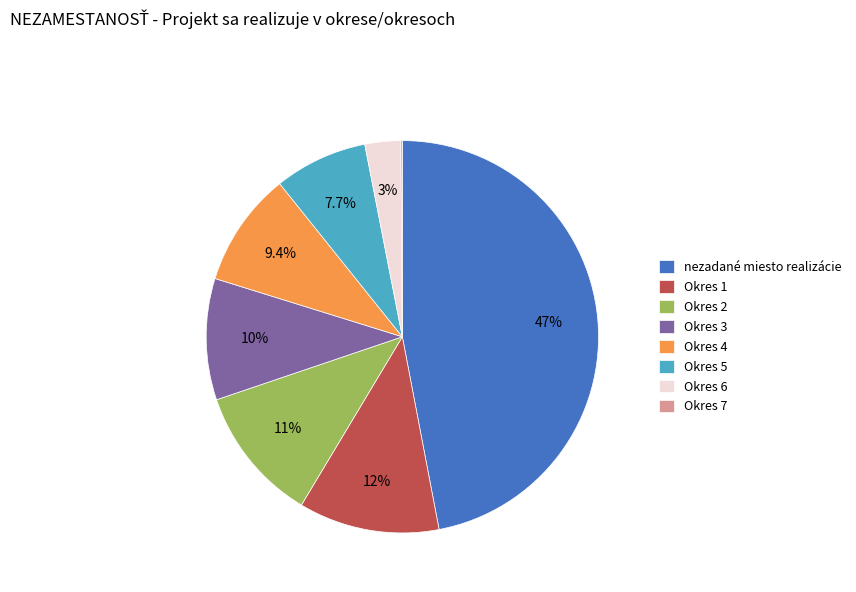

How much of the chart is everything except Okres 1?

88.4%